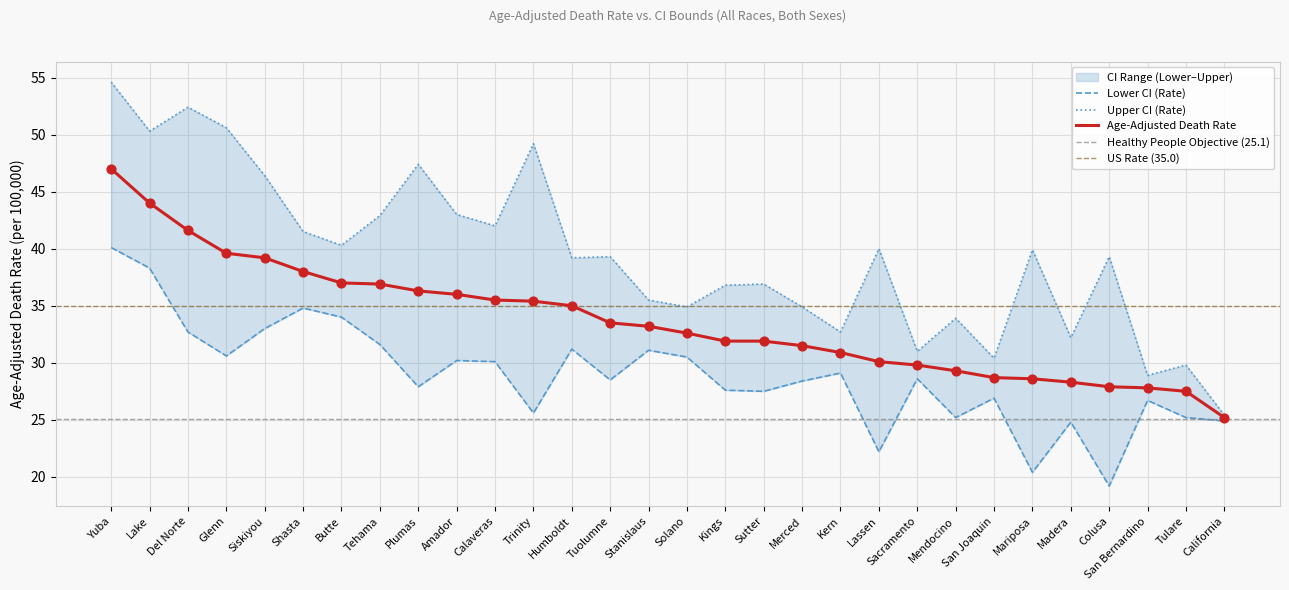

Which series has the largest total across all categories?

Upper CI (Rate)